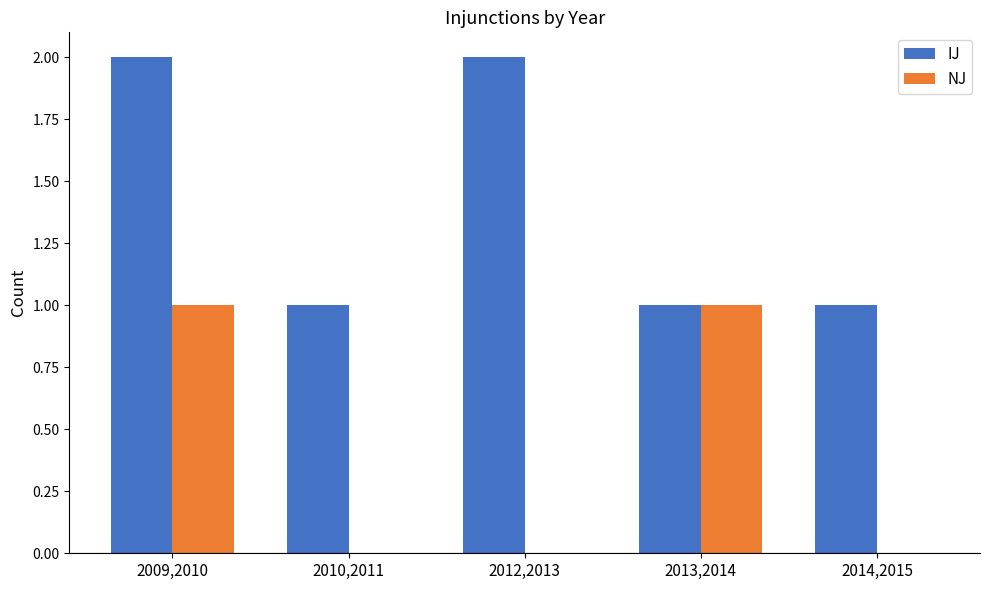

Is the value of NJ at 2009,2010 greater than the value of IJ at 2009,2010?

No